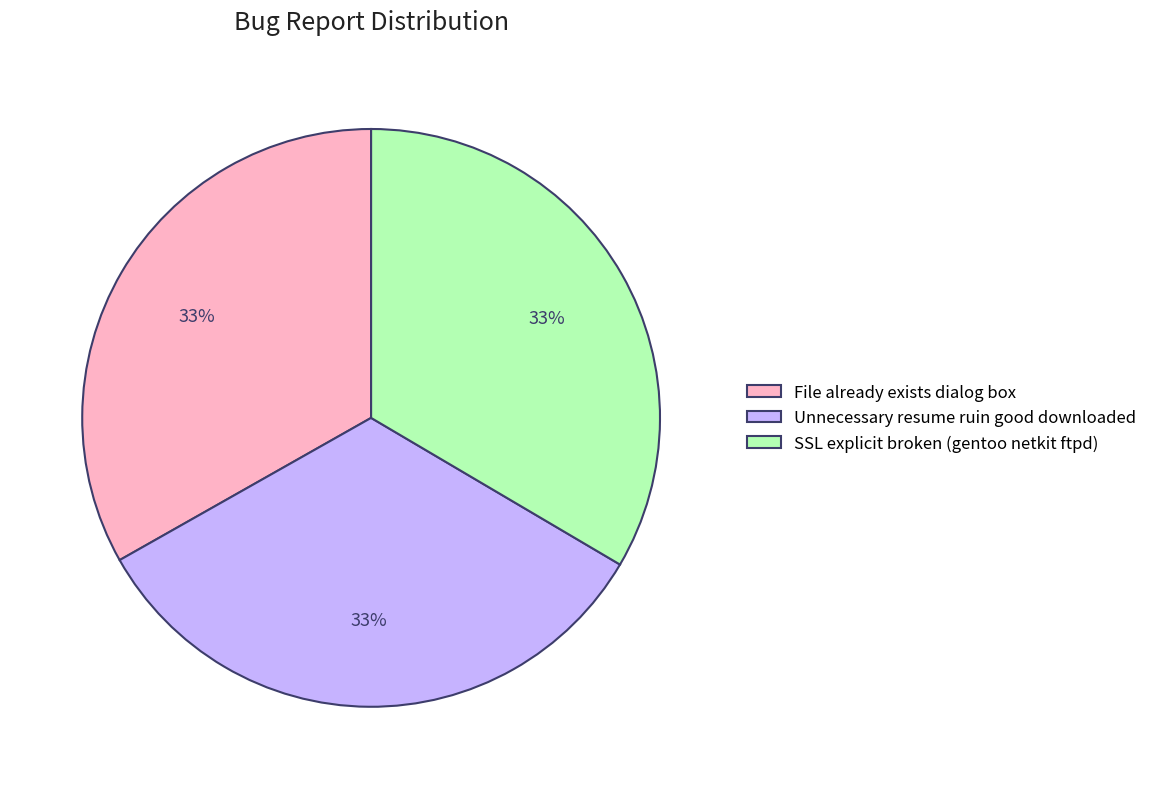

True or false: Unnecessary resume ruin good downloaded accounts for 25% of the total.

False